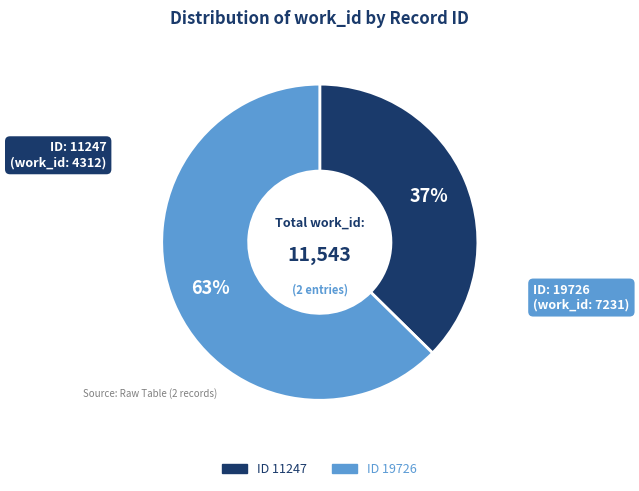

To the nearest percent, what is the average slice percentage?

50%